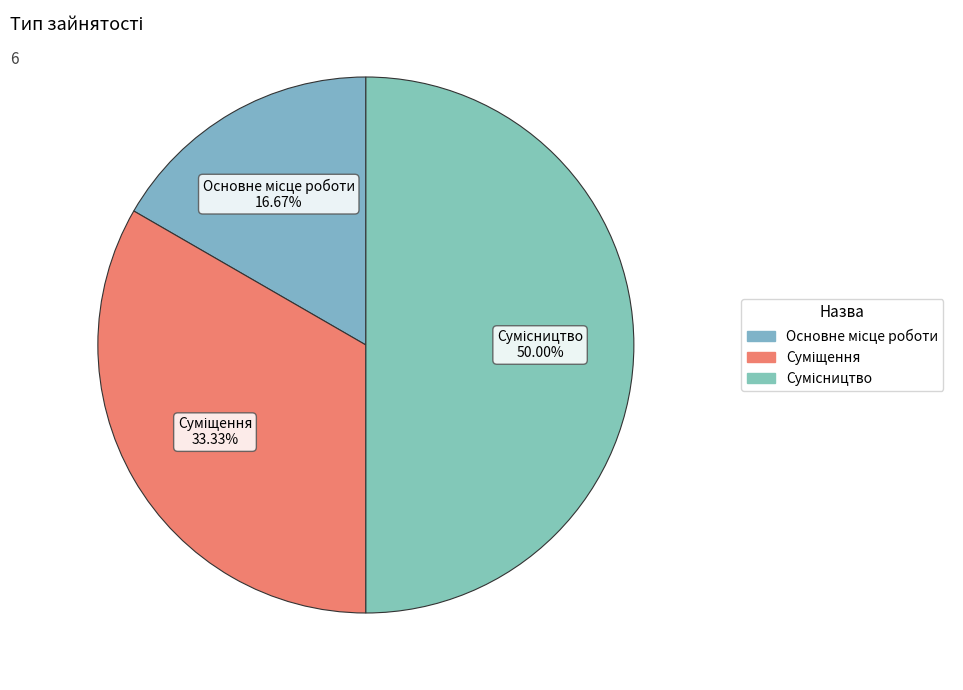

Rank the categories by value from lowest to highest.

Основне місце роботи, Суміщення, Сумісництво